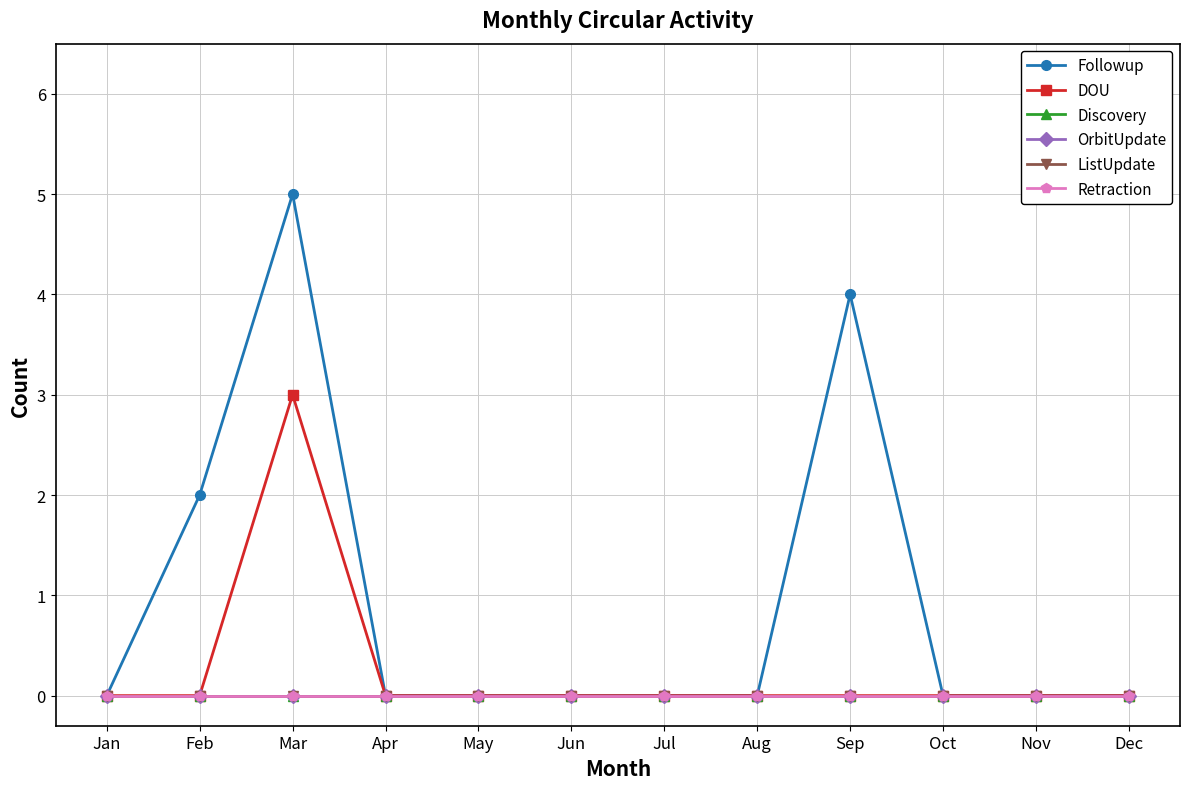

Between Aug and Oct, which is larger?

Aug